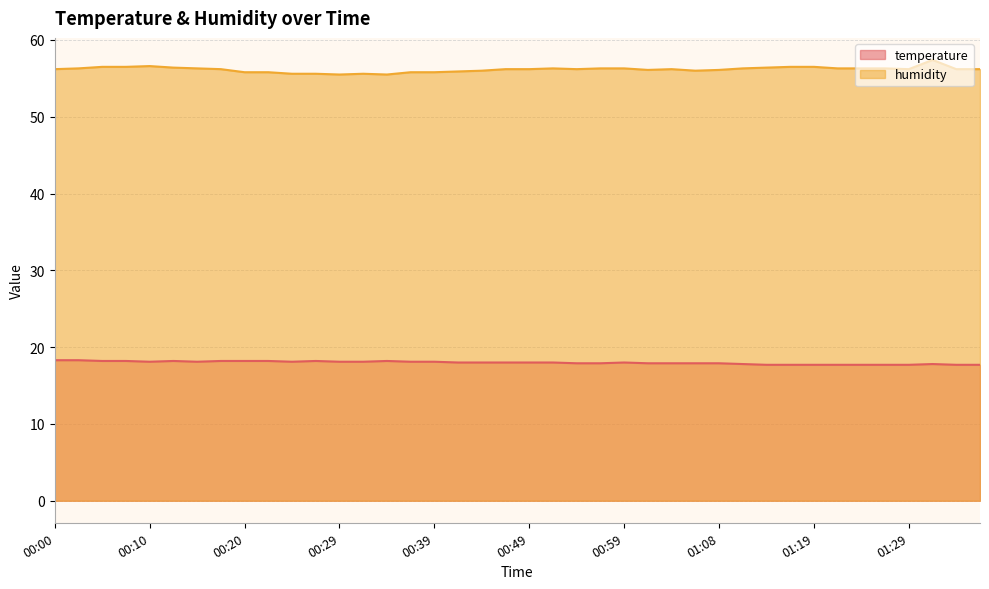

What is the label of the 6th point from the right?

01:24